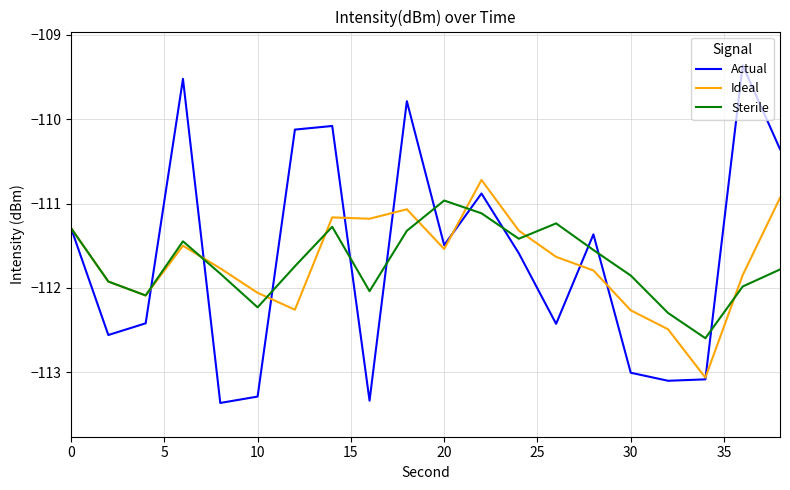

Which series has the widest spread of values?

Actual